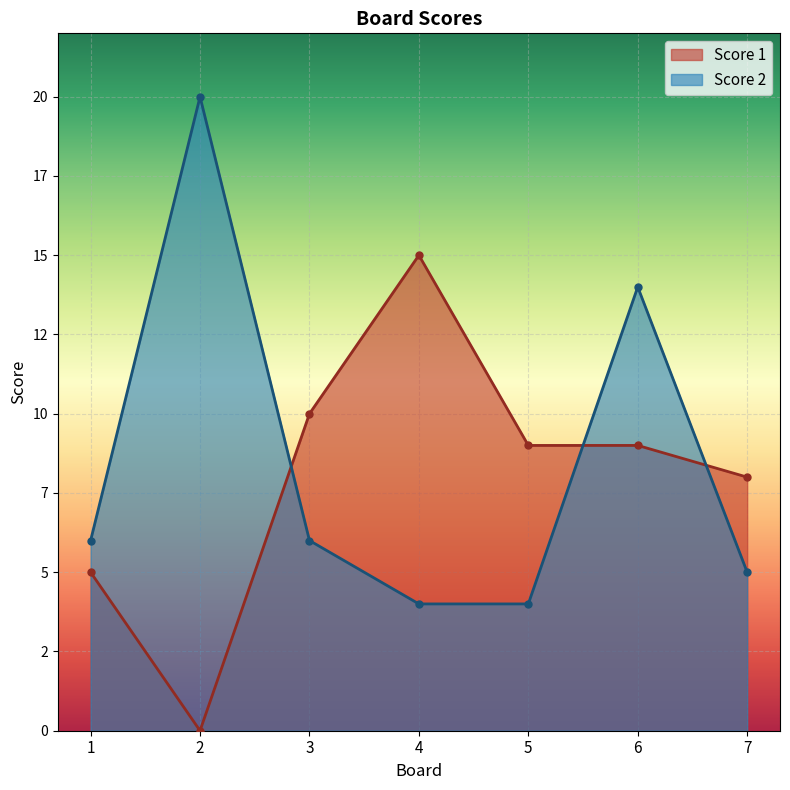

What is the average value of the Score 1 series?

8